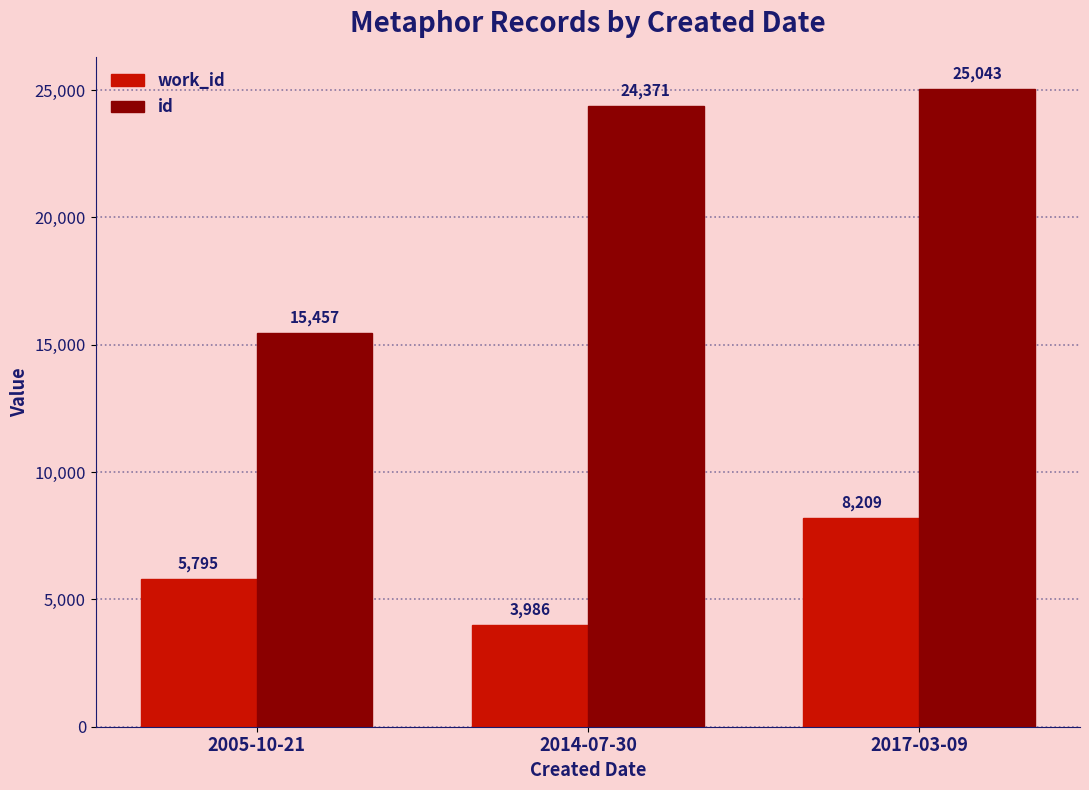

What is the difference between the second highest and minimum values in the work_id series?

1809